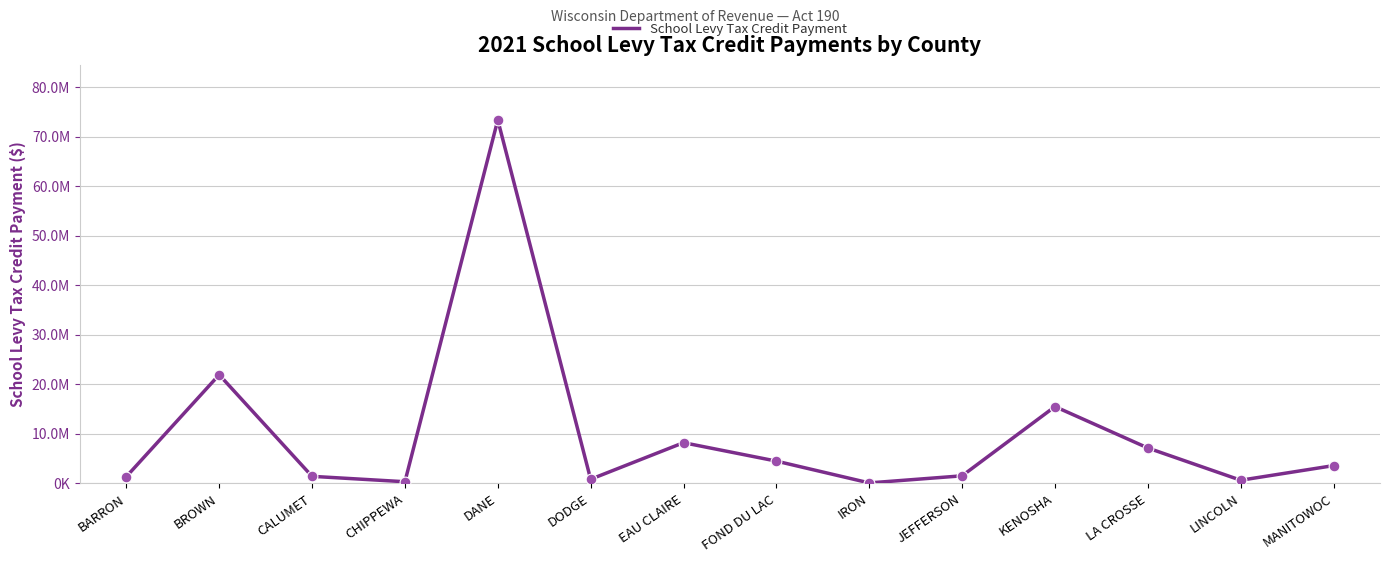

What is the ratio of the value at EAU CLAIRE to the value at BROWN?

0.4